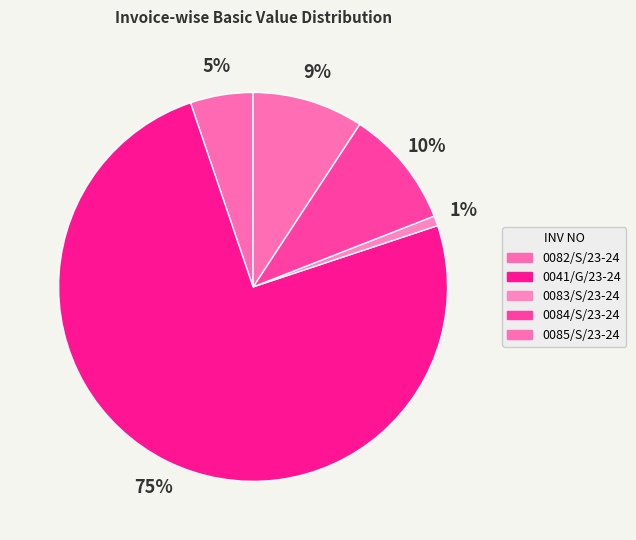

What percentage is the 0041/G/23-24 slice, to the nearest percent?

75%